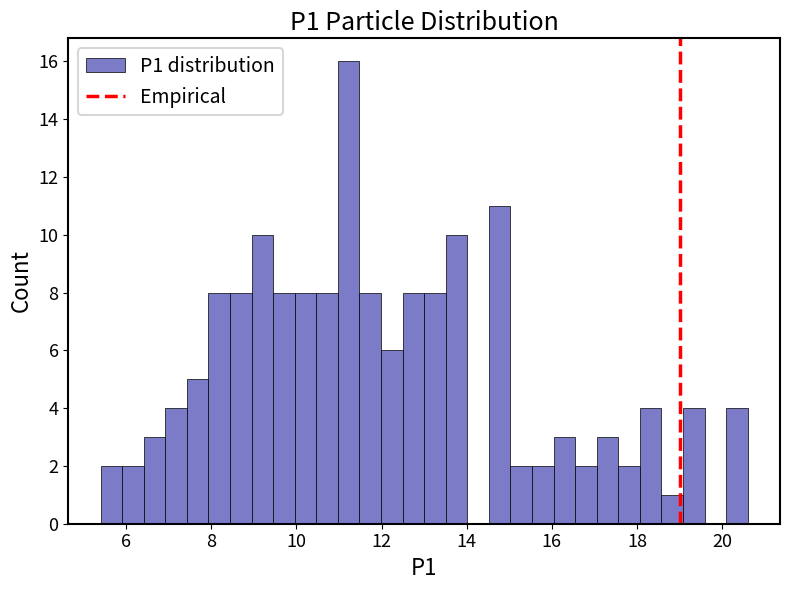

Around what value on the x-axis is the tallest bar? Give the approximate position of its centre, as read against the axis.

11.2